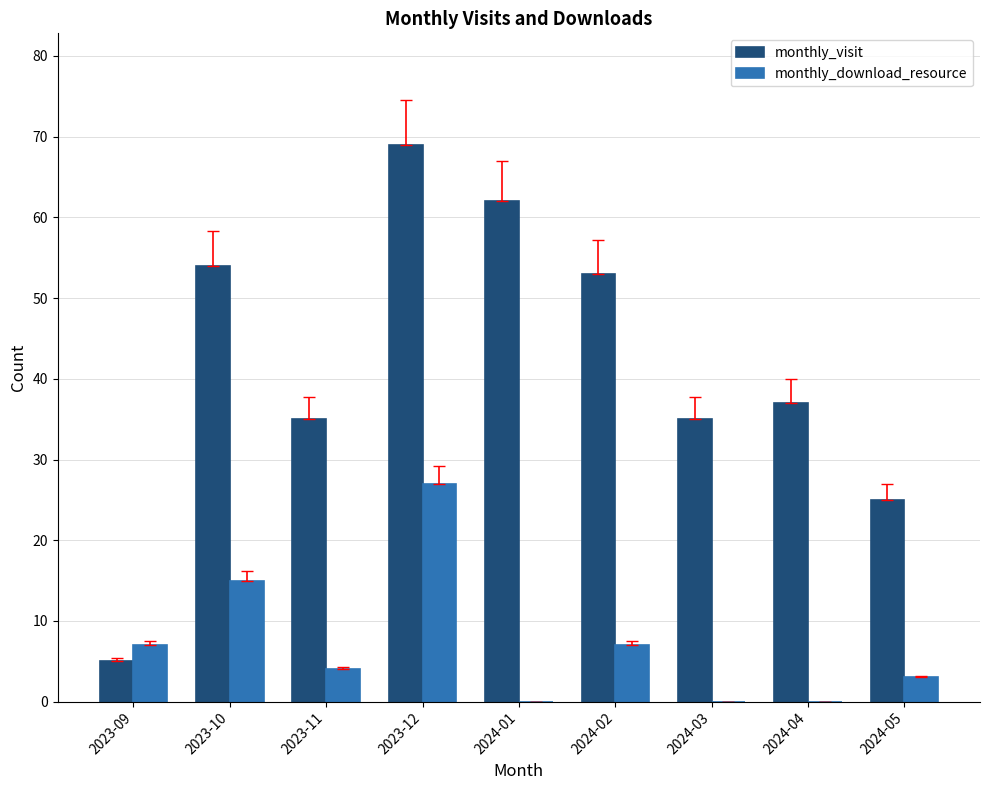

At which label is monthly_download_resource closest to 13?

2023-10